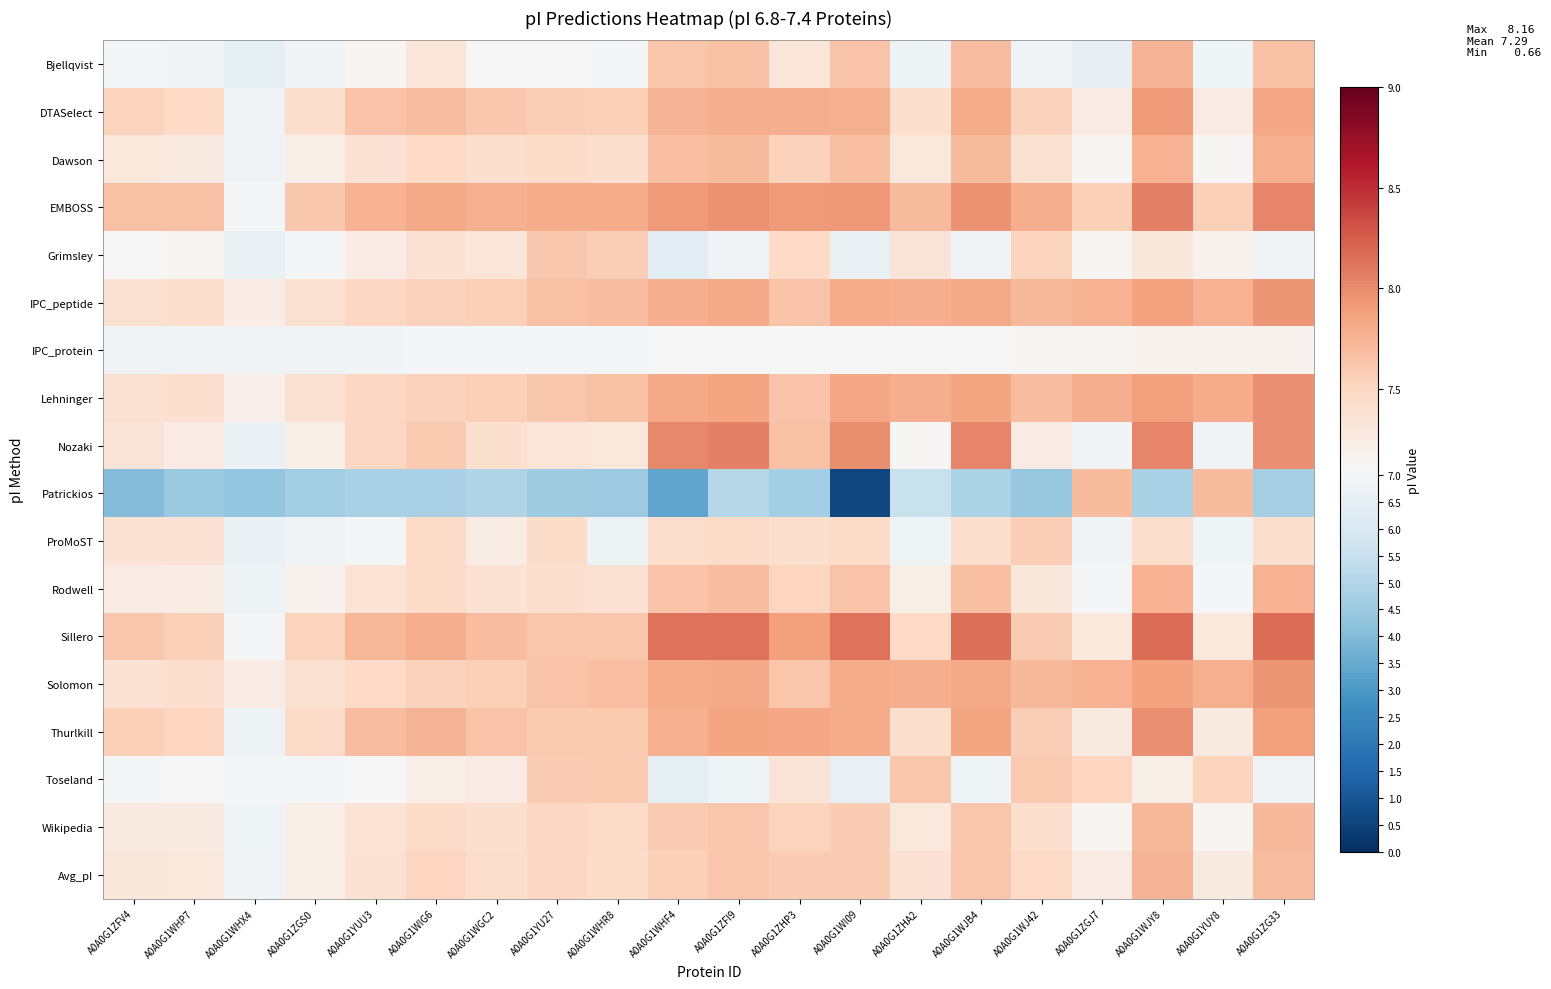

What is the spread (max minus min) of values at A0A0G1ZHP3?

3.2